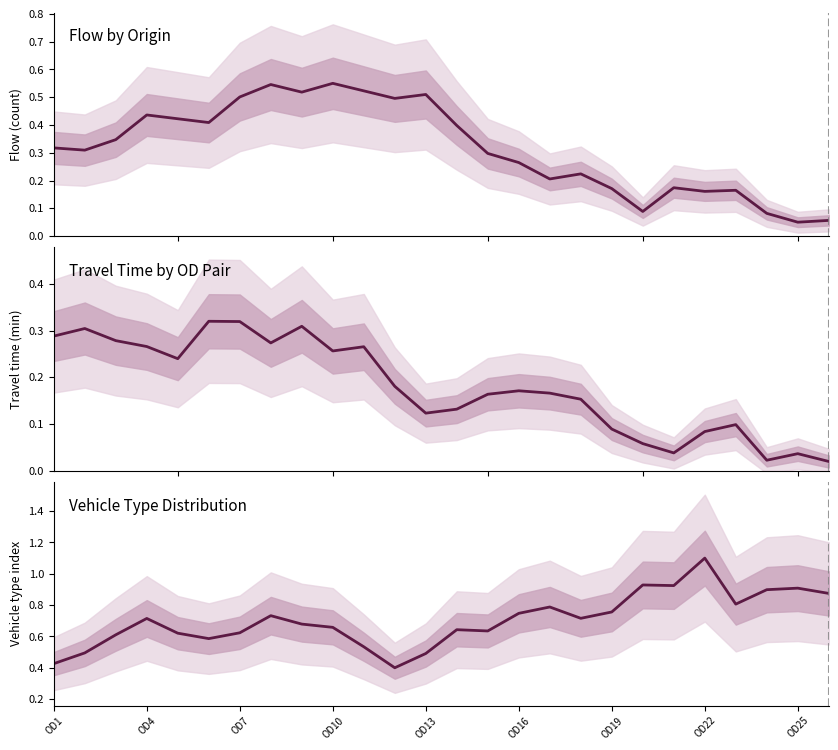

What is the highest value of the Vehicle Type Distribution series?

1.1